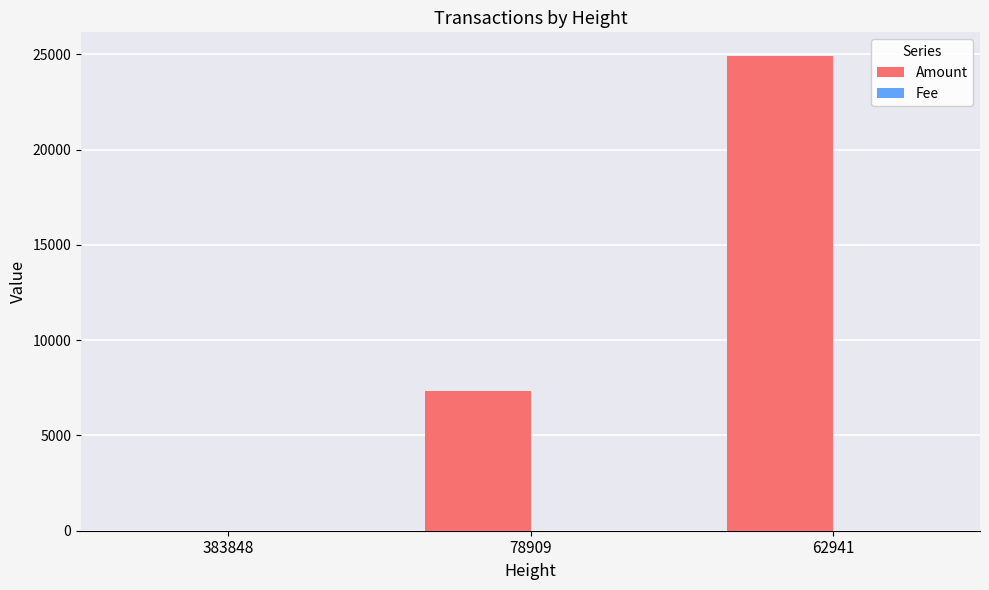

Which label corresponds to the largest value in the chart?

62941